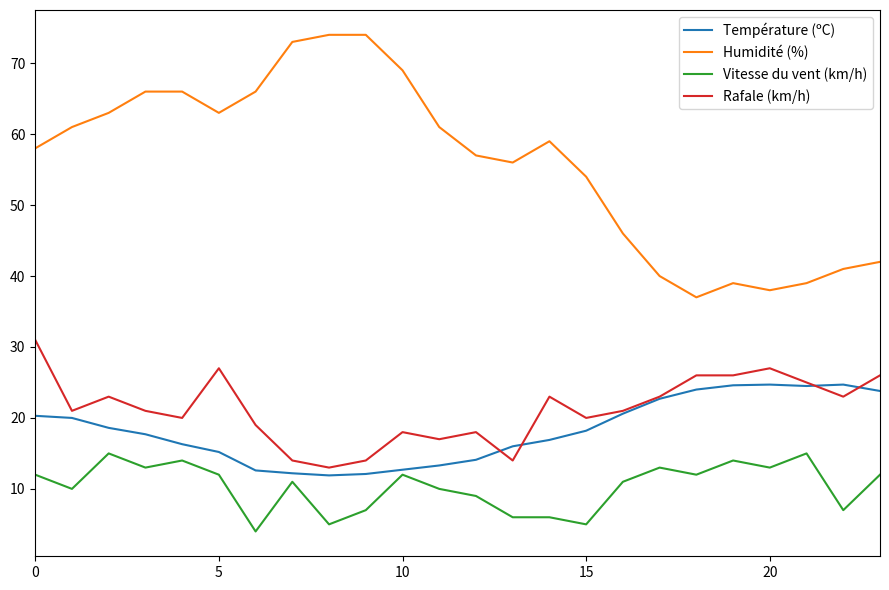

Rank the series by their maximum value, from lowest to highest.

Vitesse du vent (km/h), Température (ºC), Rafale (km/h), Humidité (%)